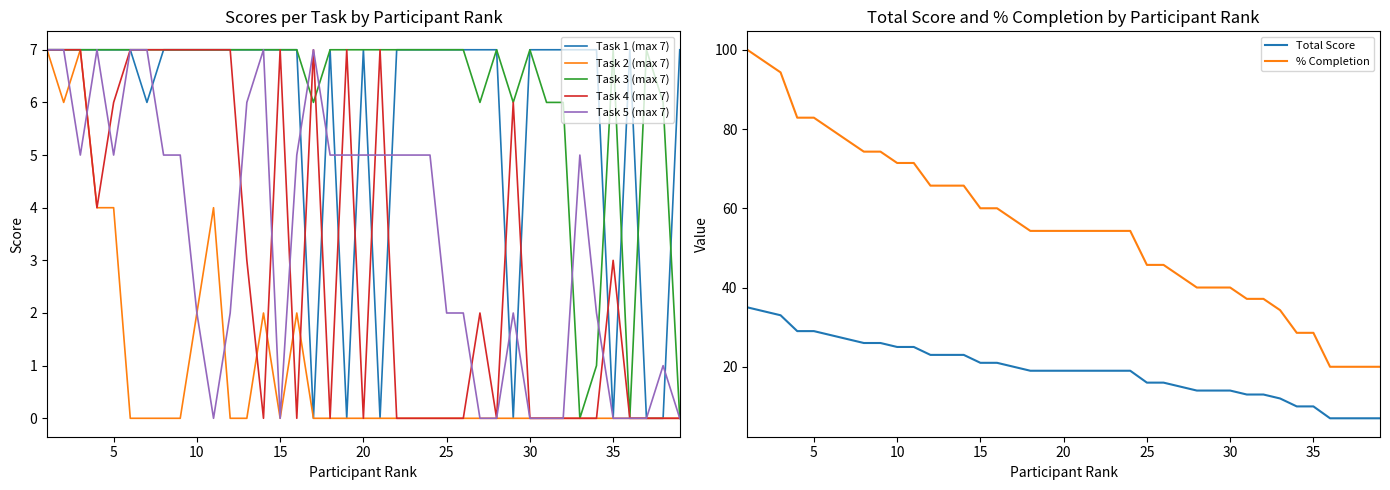

The Task 2 (max 7) series shows 0 at 31. True or false?

True